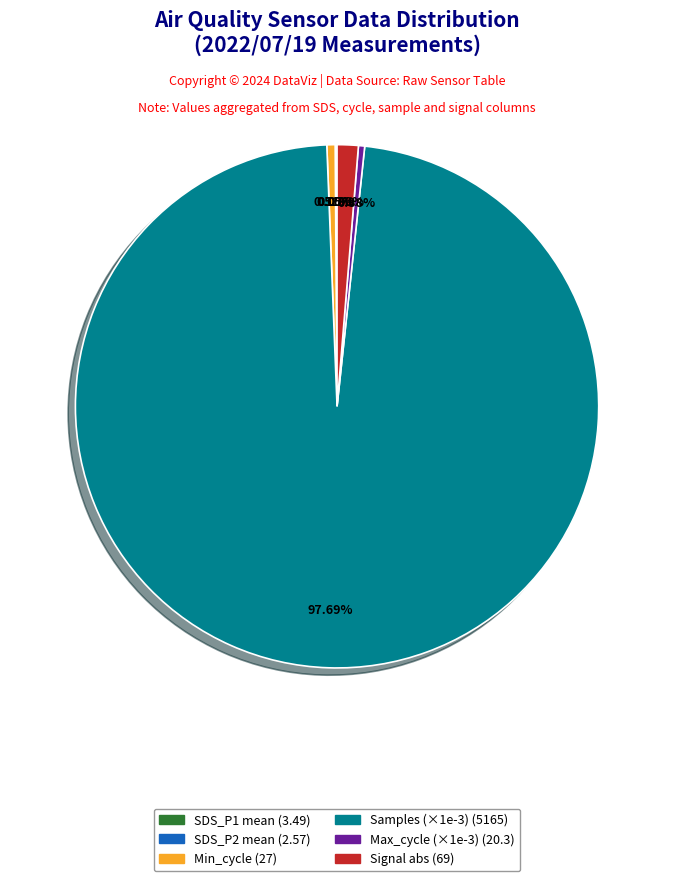

Is there any slice that represents more than half of the pie?

Yes